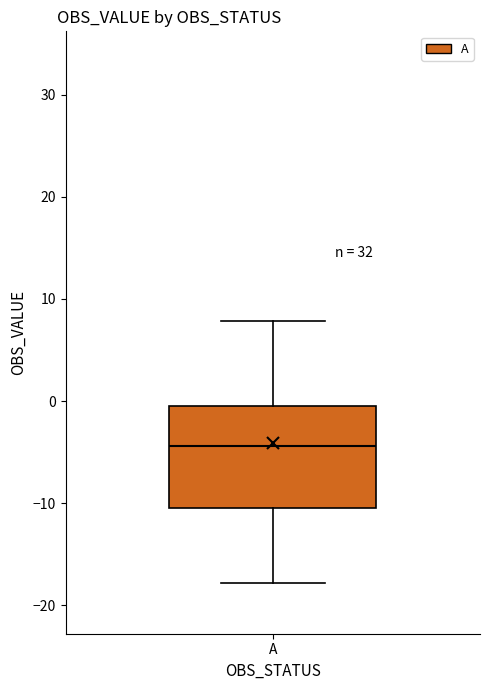

Read this box plot against the y-axis: the position of the median line, the range covered by the box, and the ends of both whiskers. The values are not printed on the chart, so give them approximately, as read against the axis.

median -4, box -10 to 0, whiskers -18 to 8